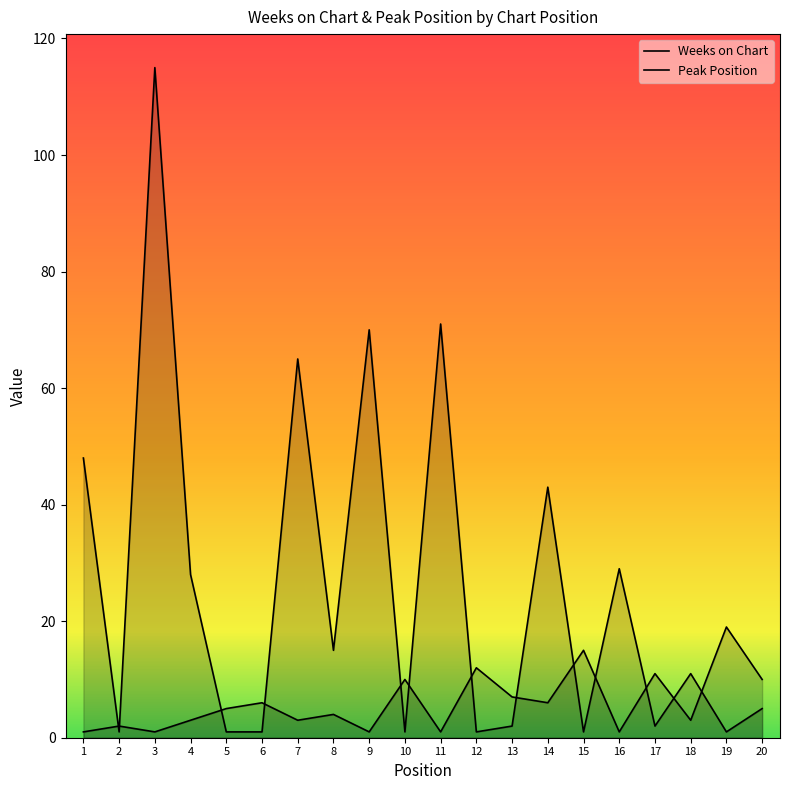

Reading right to left, transcribe all the data shown in this chart.

Weeks on Chart: 5	1	11	2	29	1	43	2	1	71	1	70	15	65	1	1	28	115	1	48
Peak Position: 10	19	3	11	1	15	6	7	12	1	10	1	4	3	6	5	3	1	2	1